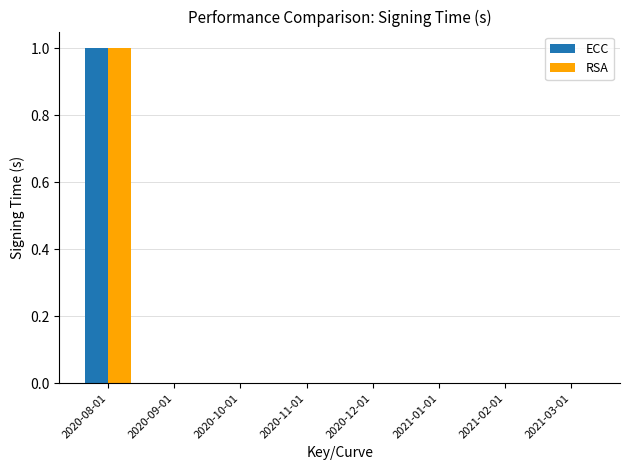

At which category is the sum across all series the highest?

2020-08-01